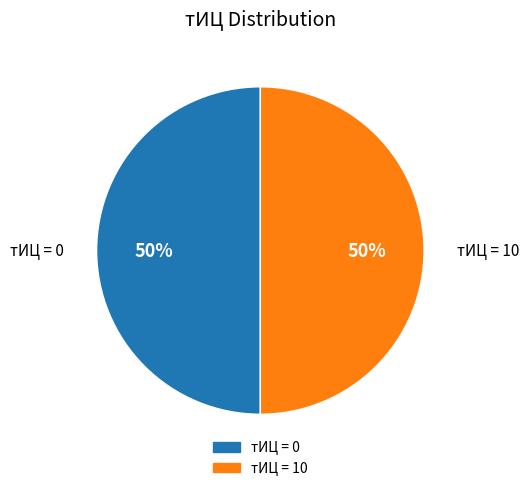

To the nearest percent, what is the average slice percentage?

50%